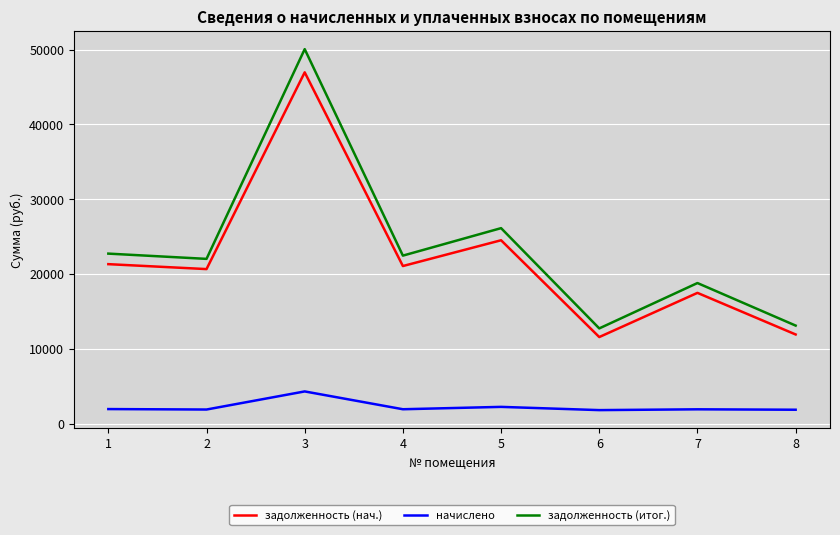

What is the total value across all series at 7?

38232.6